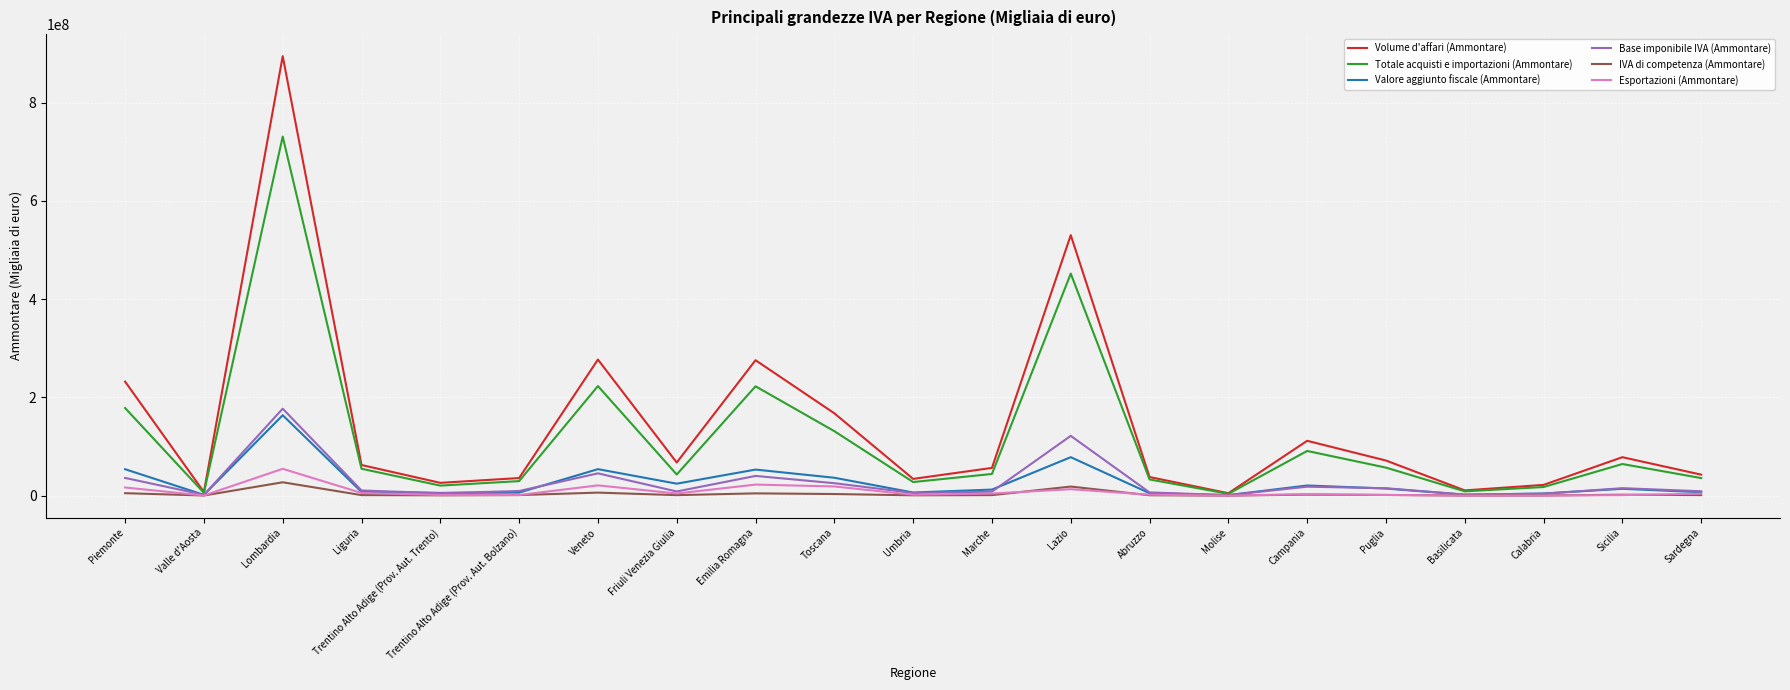

The value of Valore aggiunto fiscale (Ammontare) at Lombardia is 163670845. True or false?

True